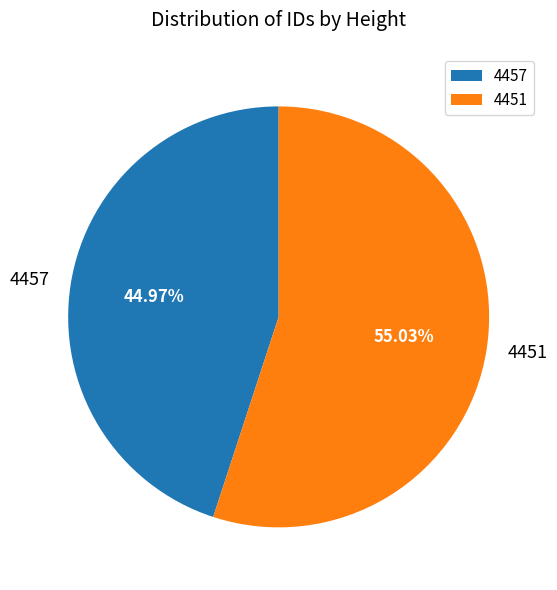

Which category has the smallest portion of the pie?

4457